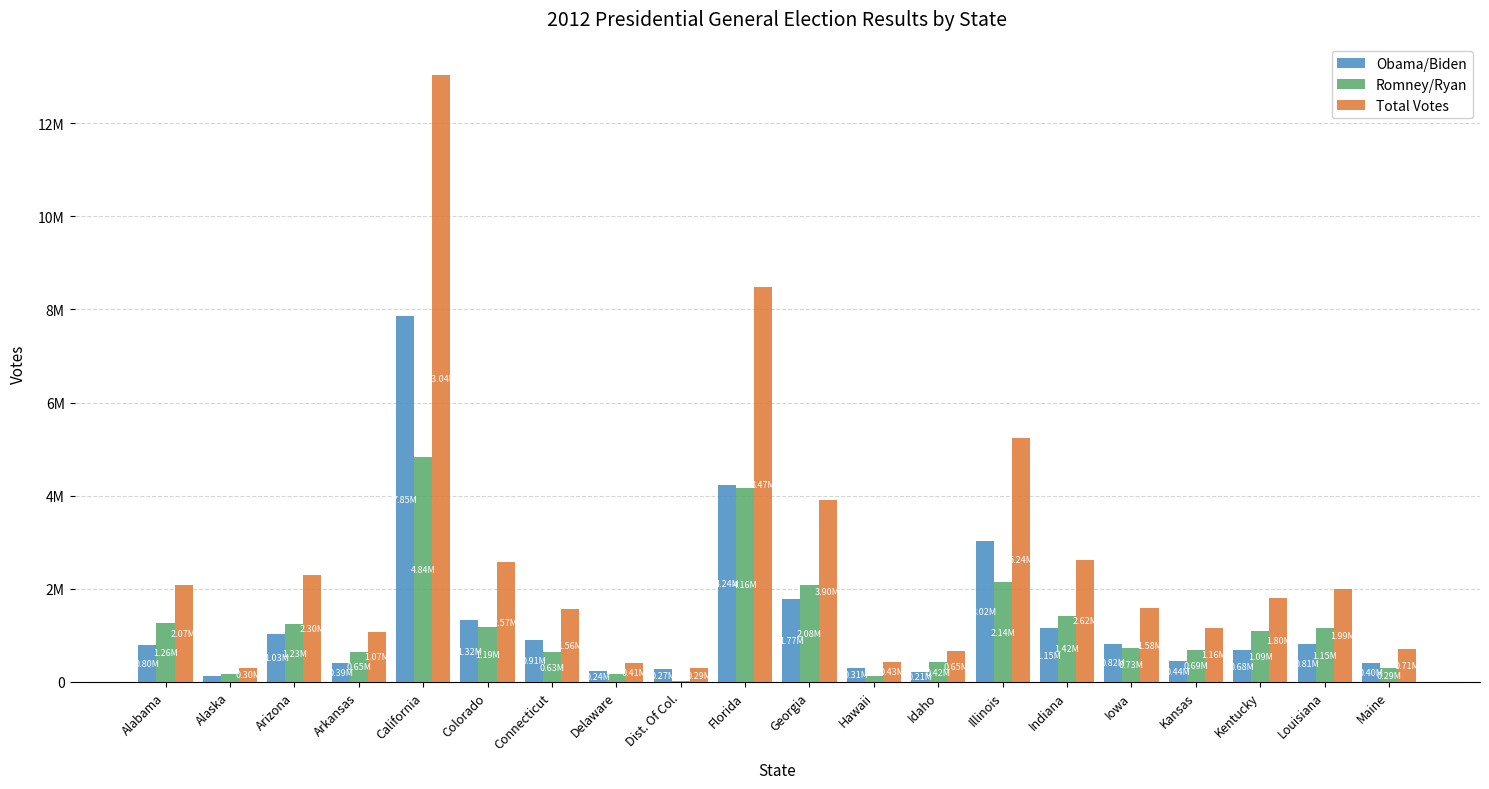

Reading right to left, extract all data points from this chart.

Obama/Biden: 401306	809141	679370	440726	822544	1152887	3019512	212787	306658	1773827	4237756	267070	242584	905083	1323101	7854285	394409	1025232	122640	795696
Romney/Ryan: 292276	1152262	1087190	692634	730617	1420543	2135216	420911	121015	2078688	4163447	21381	165484	634892	1185243	4839958	647744	1233654	164676	1255925
Total Votes: 713180	1994065	1797212	1159971	1582180	2624534	5242014	652274	434697	3900050	8474179	293764	413921	1558960	2569520	13038547	1069468	2299254	300495	2074338